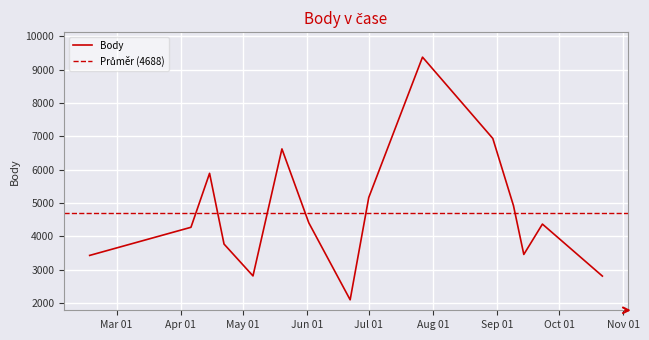

Is it true that the value at 2023-06-22 is 2095?

True